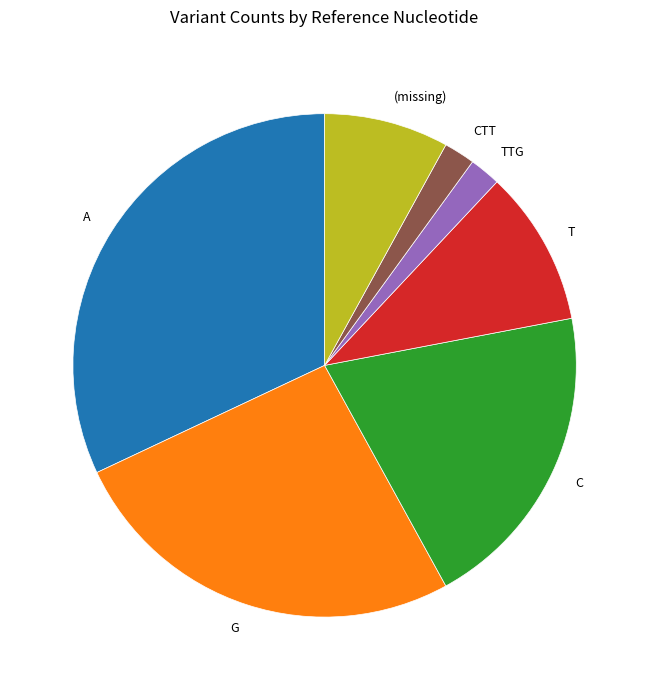

Is there any slice that represents more than half of the pie?

No